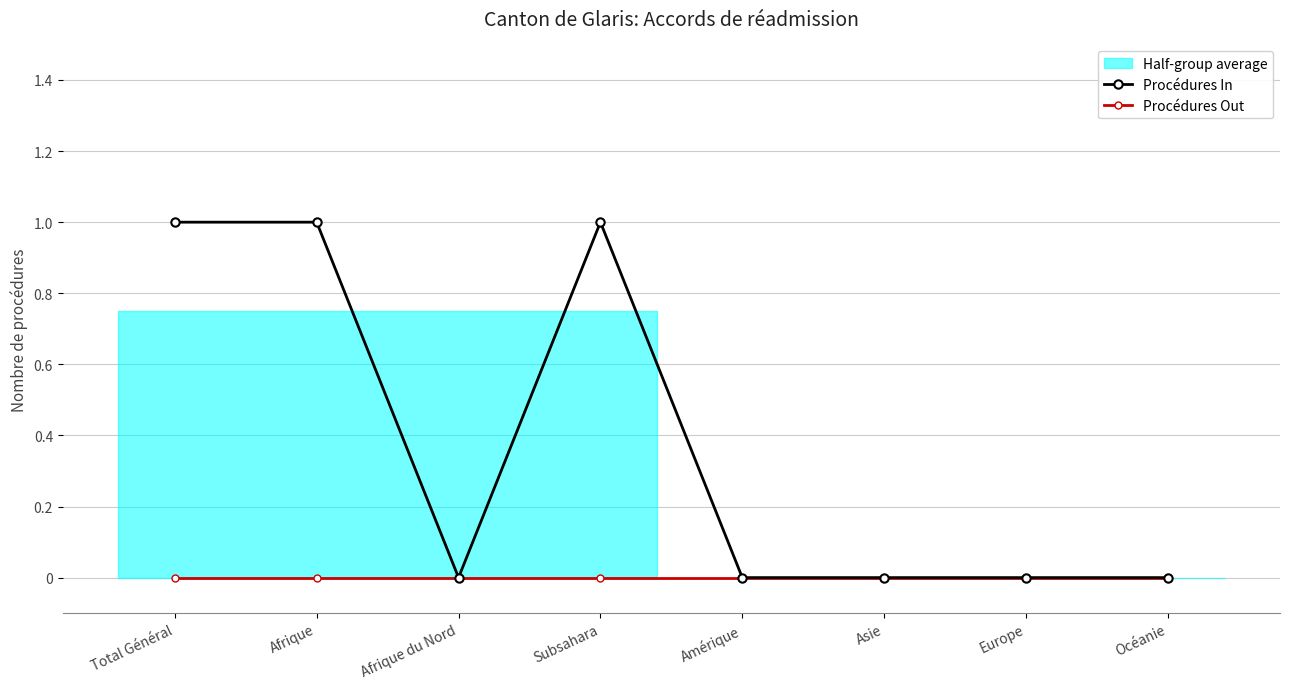

The value of Procédures In at Subsahara is 1. True or false?

True